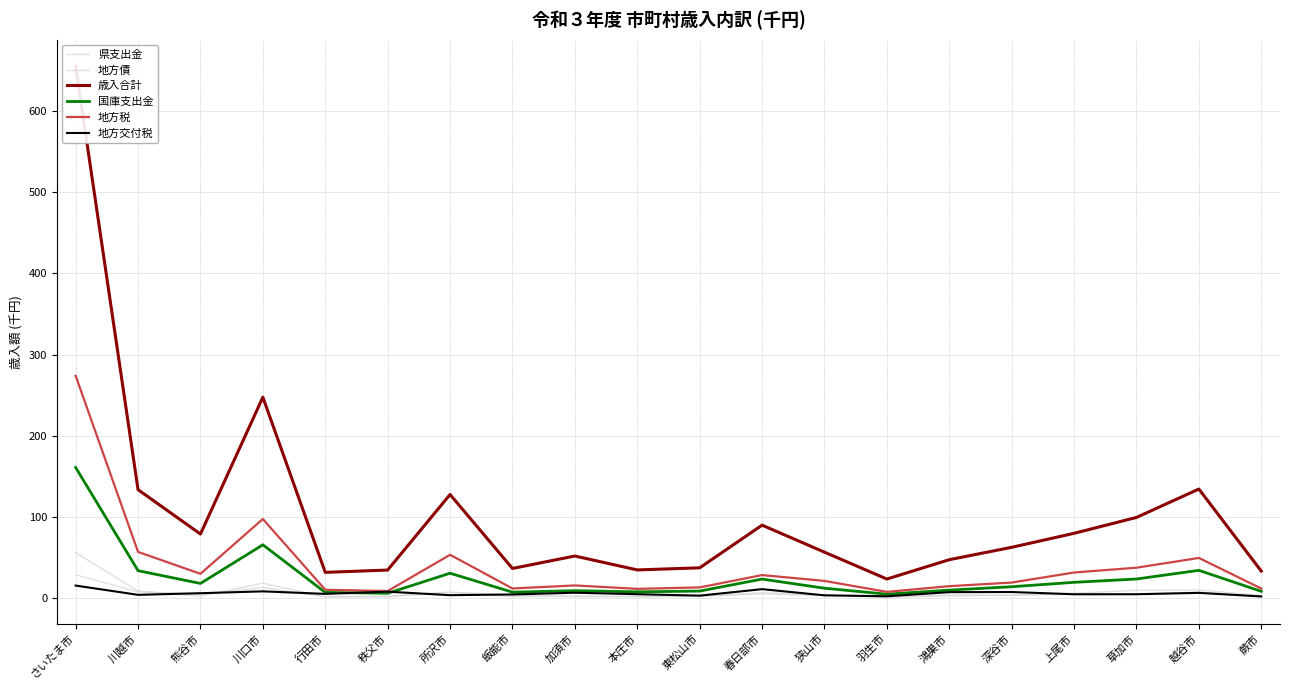

Which category has the highest value in the 歳入合計 series?

さいたま市